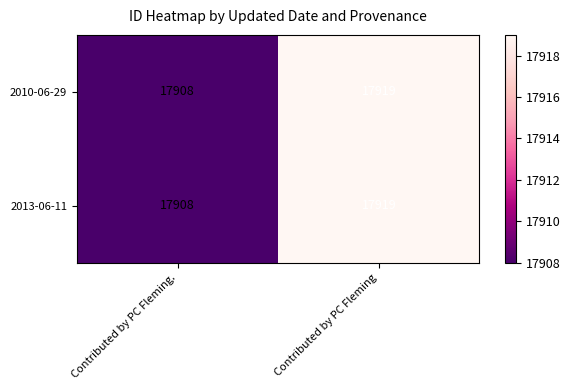

The value of 2013-06-11 at Contributed by PC Fleming is 17919. True or false?

True